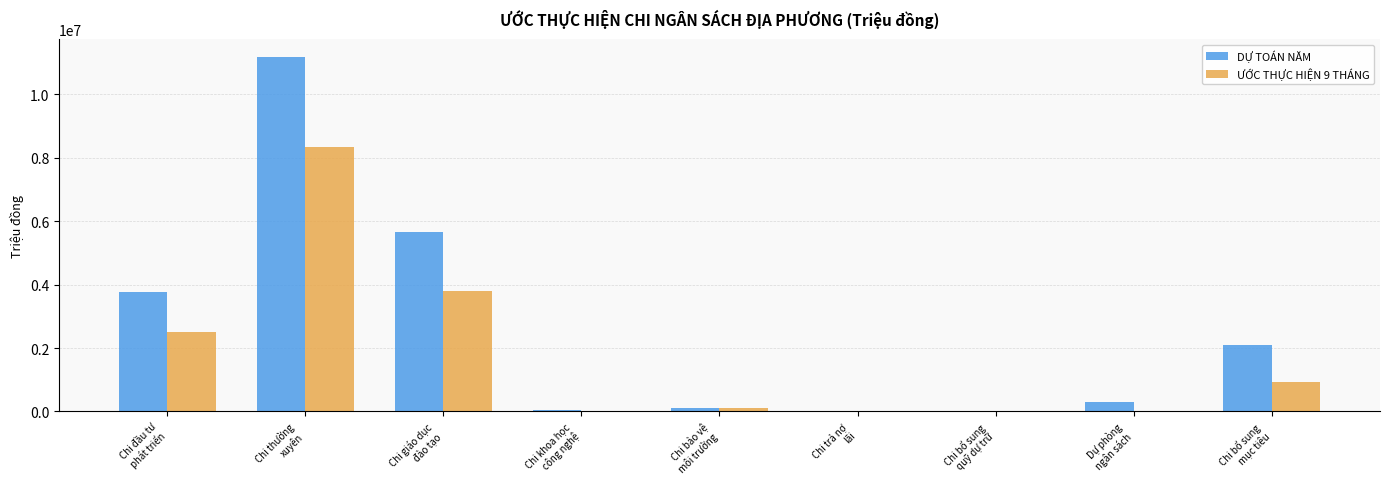

What is the greatest value displayed?

11181888